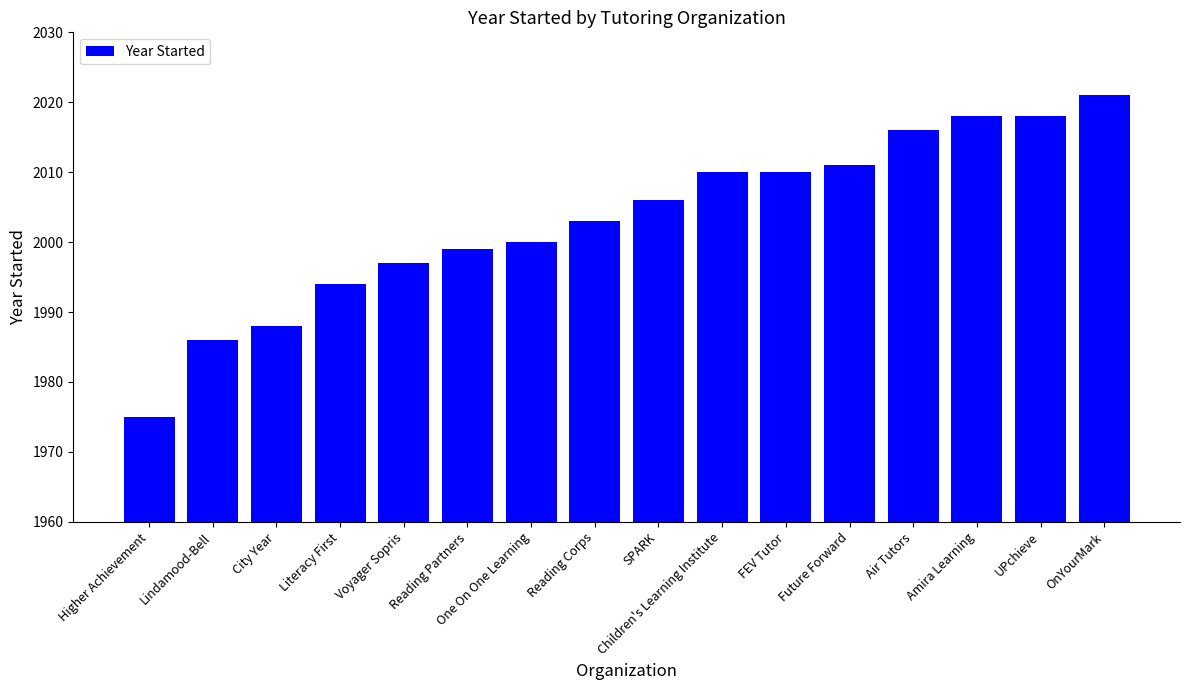

What is the average value?

2003